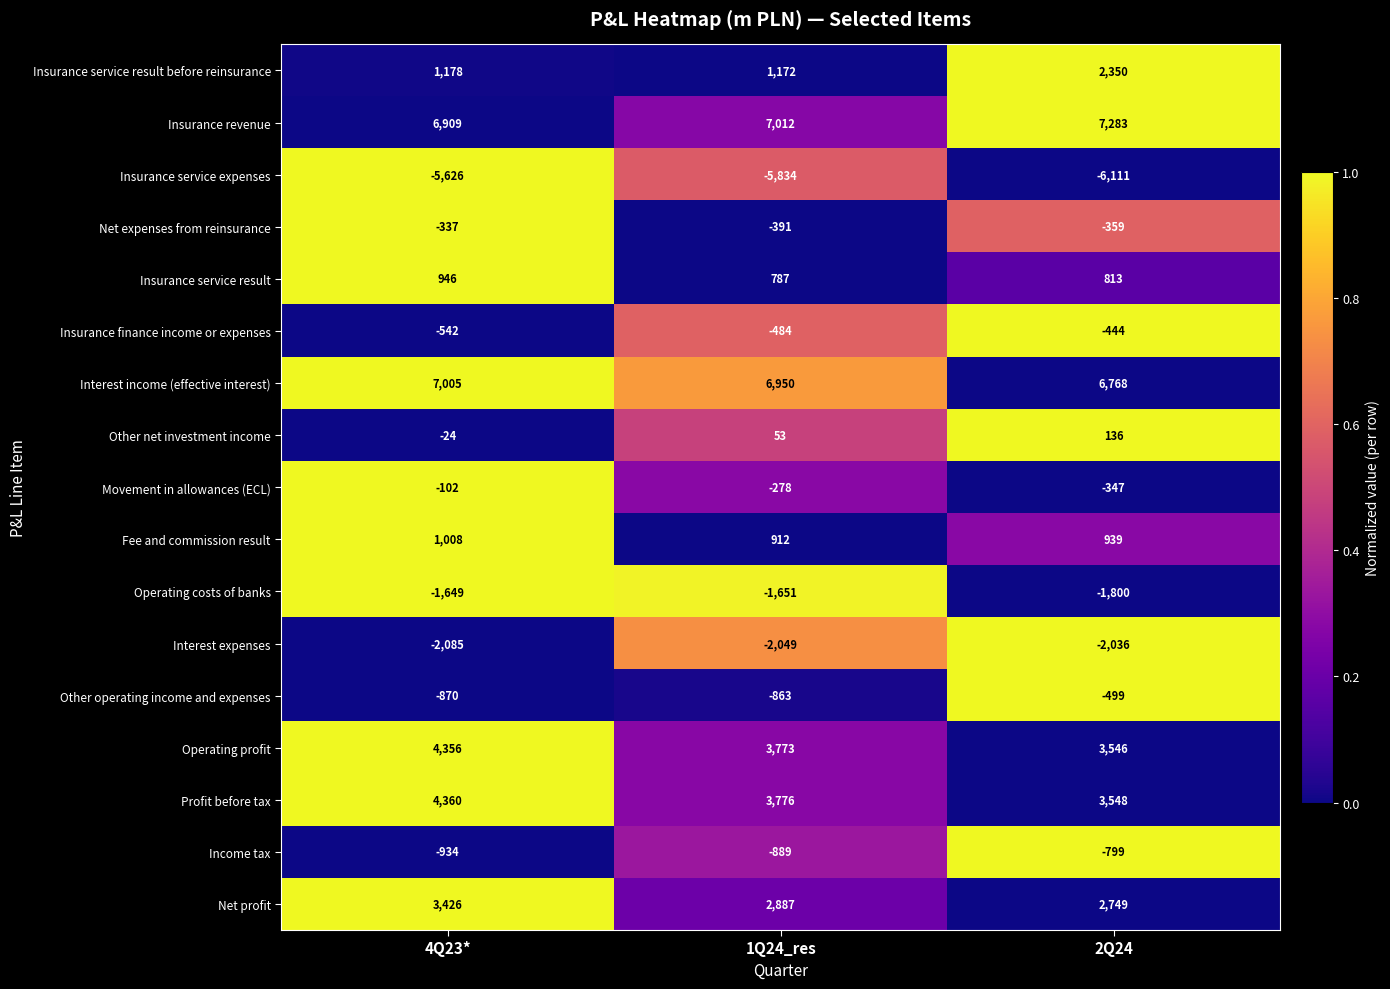

List the series in order of their peak value, lowest first.

Insurance service expenses, Interest expenses, Operating costs of banks, Income tax, Other operating income and expenses, Insurance finance income or expenses, Net expenses from reinsurance, Movement in allowances (ECL), Other net investment income, Insurance service result, Fee and commission result, Insurance service result before reinsurance, Net profit, Operating profit, Profit before tax, Interest income (effective interest), Insurance revenue